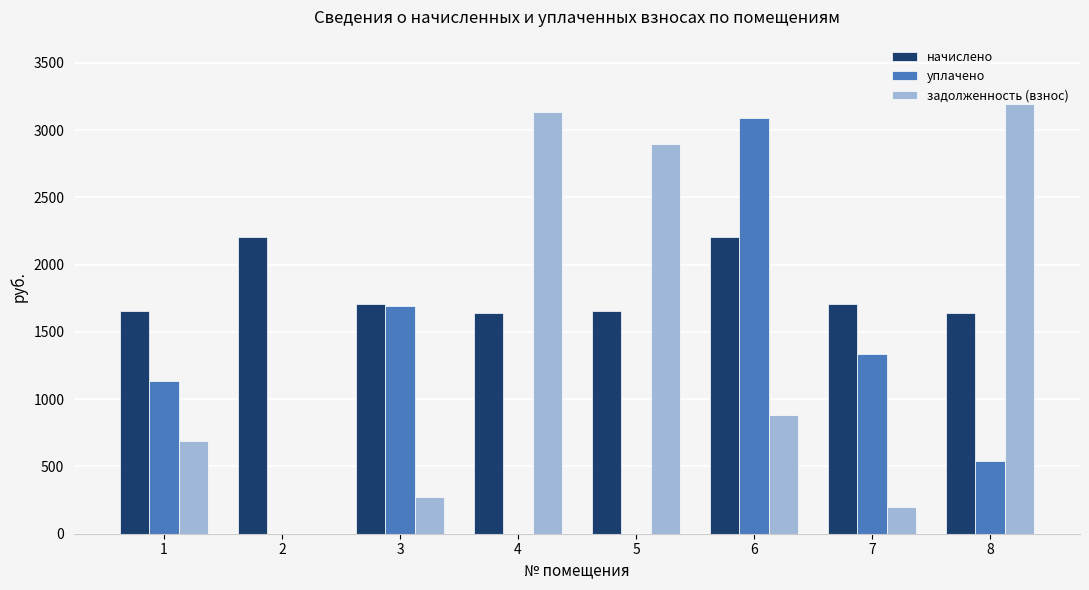

Which series has the largest total across all categories?

начислено